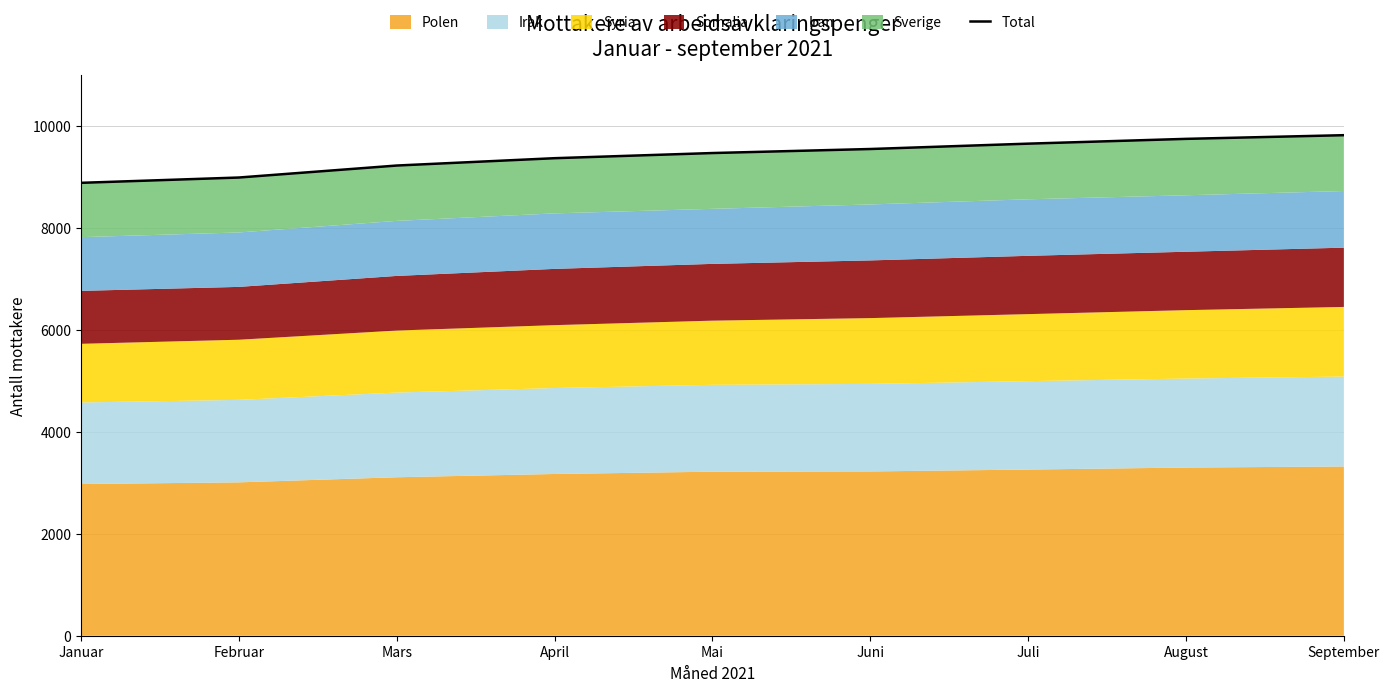

True or false: there are more than 2 points higher than both neighbors.

False